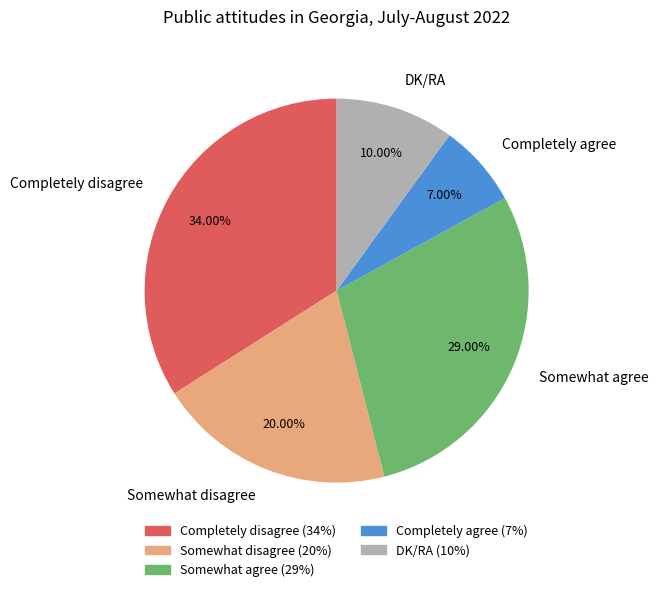

Rank the categories by value from highest to lowest.

Completely disagree, Somewhat agree, Somewhat disagree, DK/RA, Completely agree